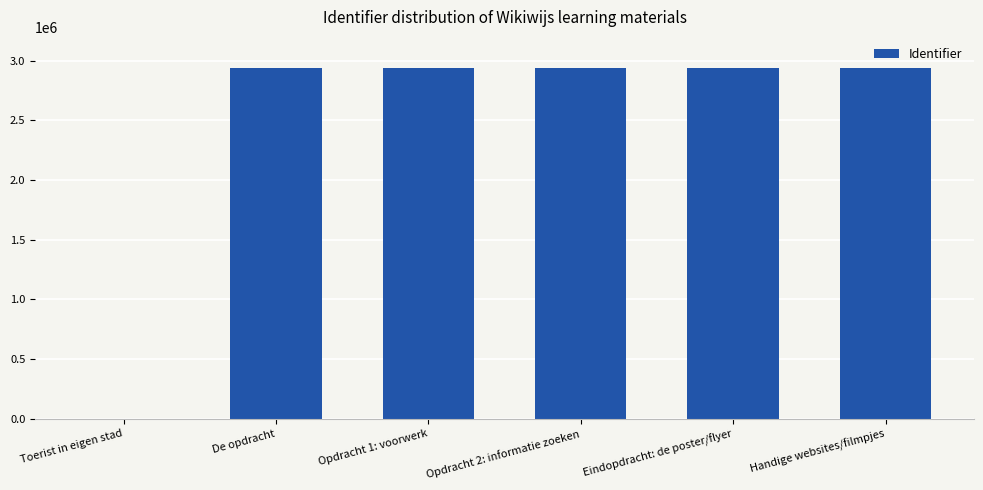

What is the maximum value shown in the chart?

2935621